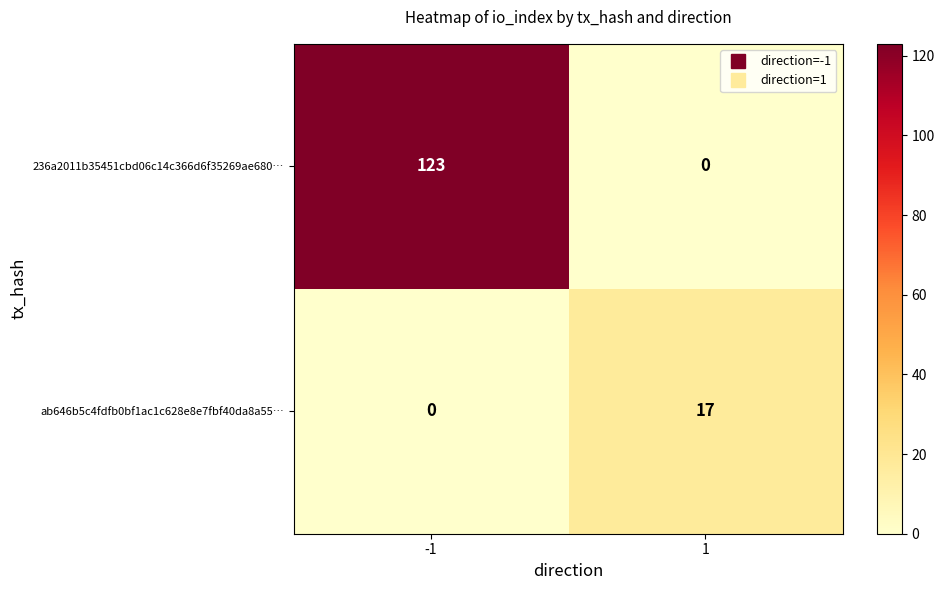

True or false: ab646b5c4fdfb0bf1ac1c628e8e7fbf40da8a55… has a value of 29 at 1.

False